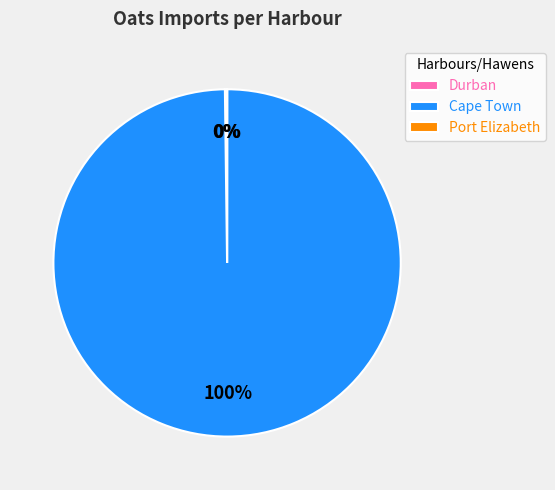

To the nearest percent, what is the difference between the largest and smallest slice percentages?

100%